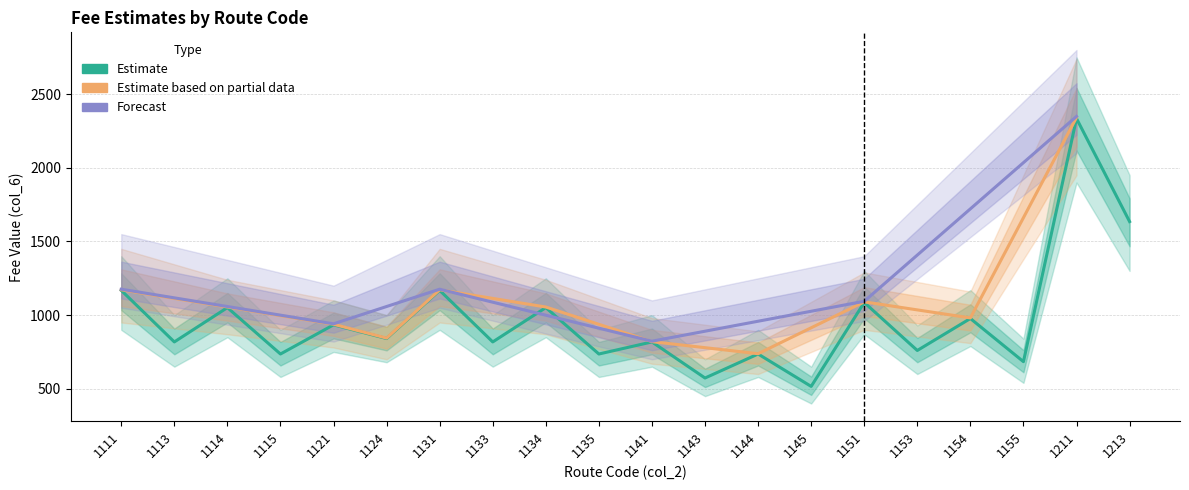

How many positive values does the Forecast series have?

6